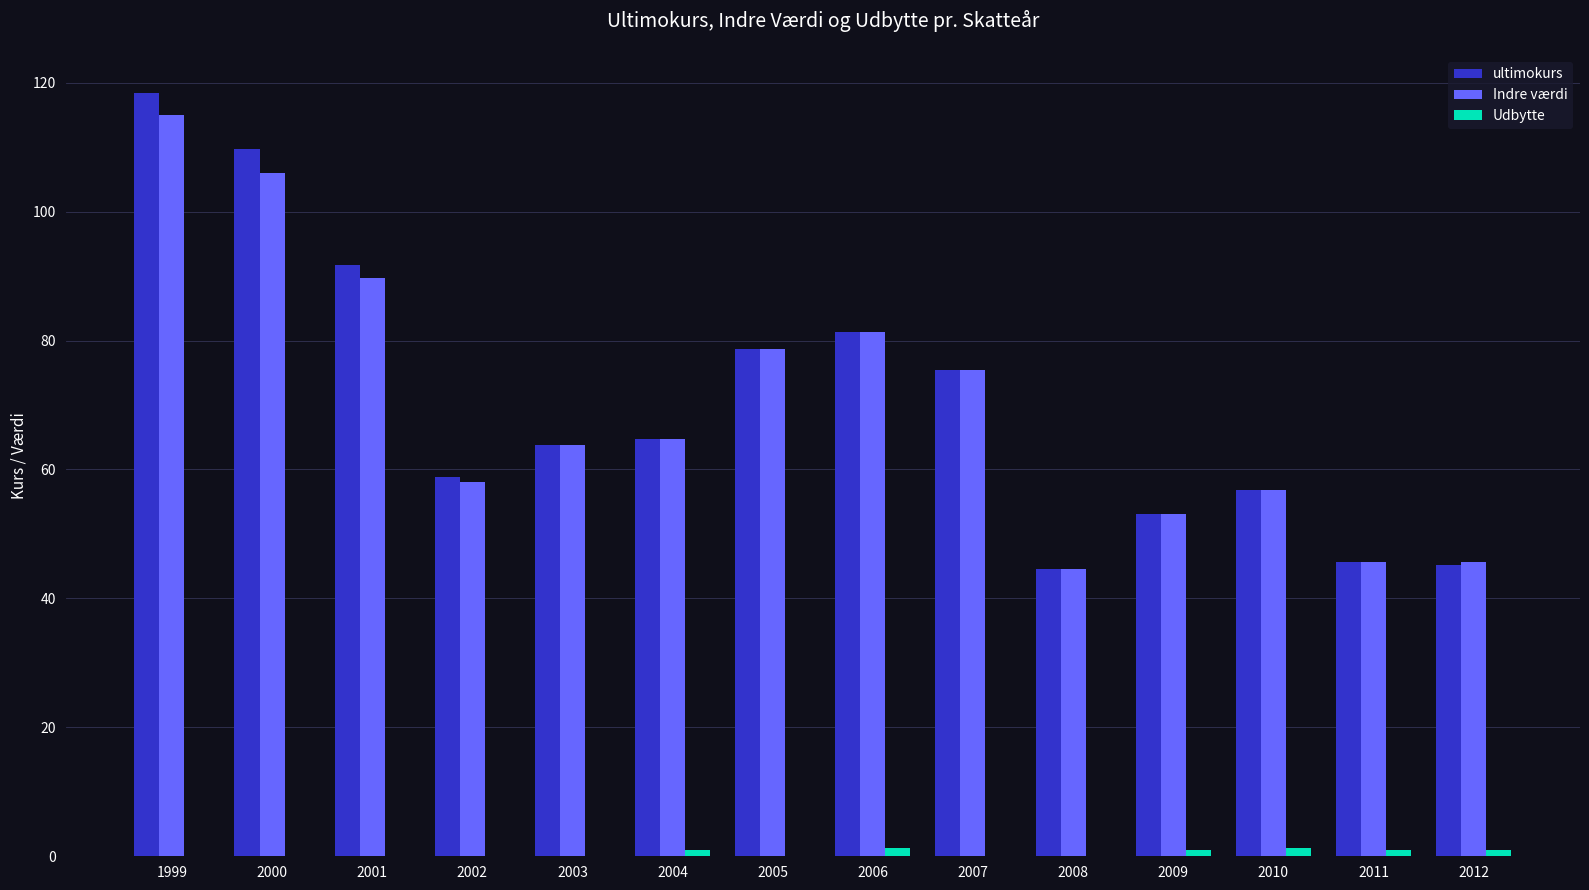

What is the greatest value displayed?

118.4